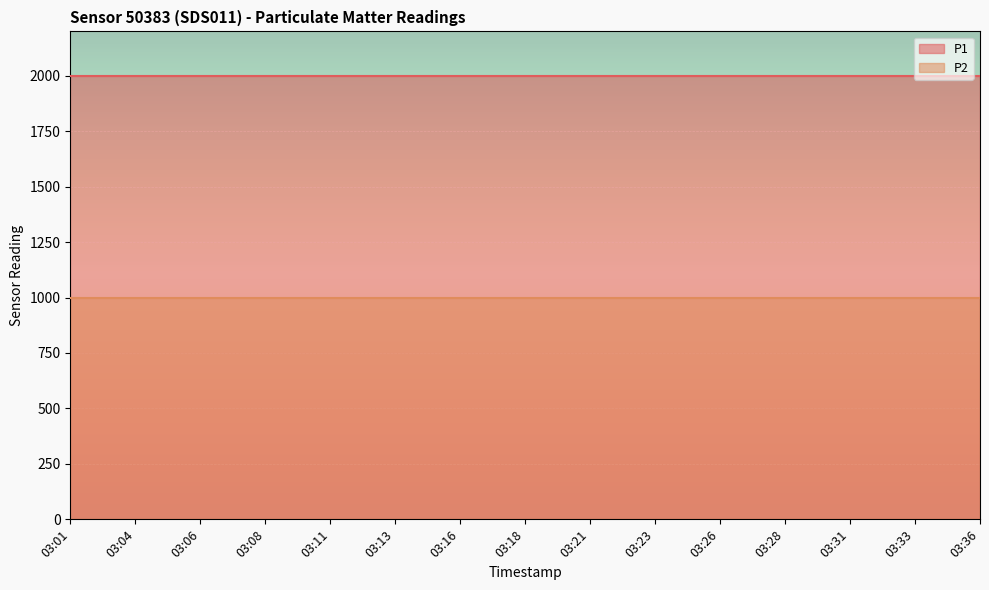

At which category is the sum across all series the highest?

03:01